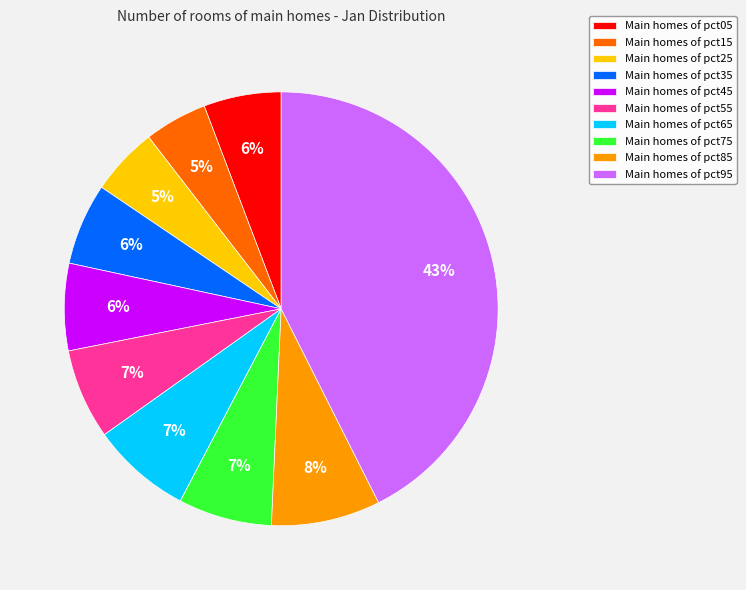

To the nearest percent, what percentage of the pie is Main homes of pct45?

6%